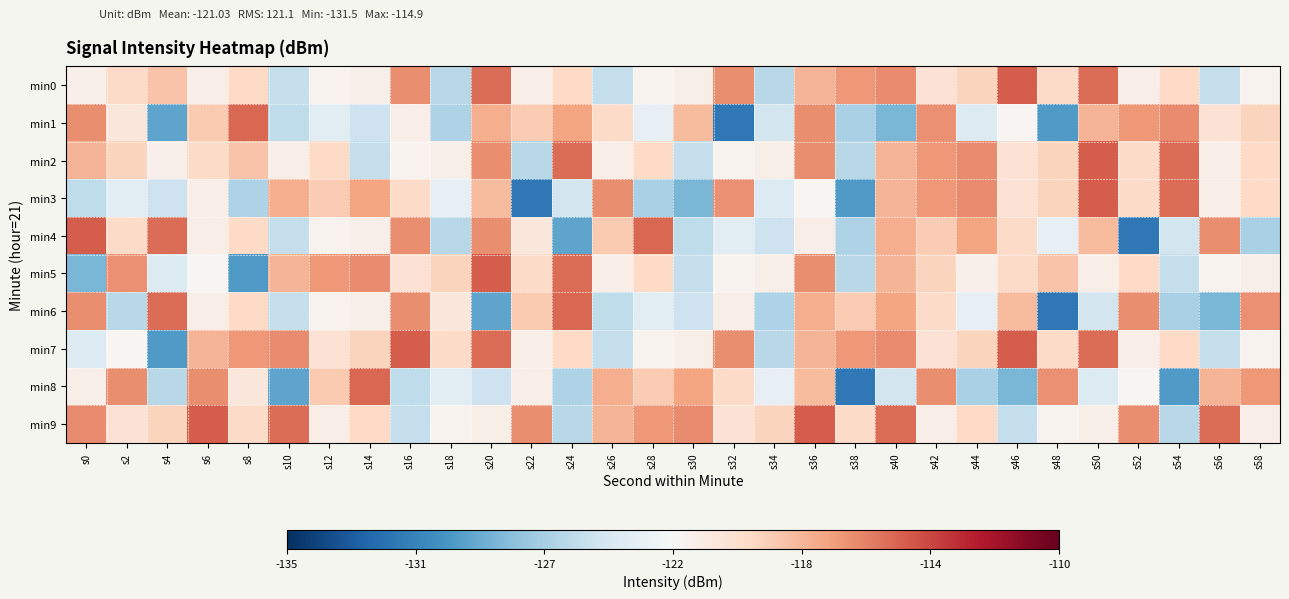

Reading right to left, list all the values displayed in this chart.

min0: s58=-122.0	s56=-125.5	s54=-120.0	s52=-121.7	s50=-115.6	s48=-120.1	s46=-114.9	s44=-119.8	s42=-120.7	s40=-116.6	s38=-117.0	s36=-118.2	s34=-126.0	s32=-116.7	s30=-121.8	s28=-122.0	s26=-125.5	s24=-120.0	s22=-121.7	s20=-115.6	s18=-126.0	s16=-116.7	s14=-121.8	s12=-122.0	s10=-125.5	s8=-120.0	s6=-121.7	s4=-119.0	s2=-120.1	s0=-121.9
min1: s58=-119.8	s56=-120.7	s54=-116.6	s52=-117.0	s50=-118.2	s48=-129.6	s46=-122.3	s44=-124.2	s42=-116.8	s40=-128.2	s38=-126.5	s36=-116.7	s34=-124.8	s32=-131.5	s30=-118.5	s28=-123.5	s26=-120.1	s24=-117.6	s22=-119.3	s20=-118.0	s18=-126.4	s16=-121.7	s14=-125.1	s12=-123.9	s10=-125.7	s8=-115.3	s6=-119.2	s4=-129.1	s2=-121.1	s0=-116.7
min2: s58=-120.0	s56=-121.7	s54=-115.6	s52=-120.1	s50=-114.9	s48=-119.8	s46=-120.7	s44=-116.6	s42=-117.0	s40=-118.2	s38=-126.0	s36=-116.7	s34=-121.8	s32=-122.0	s30=-125.5	s28=-120.0	s26=-121.7	s24=-115.6	s22=-126.0	s20=-116.7	s18=-121.8	s16=-122.0	s14=-125.5	s12=-120.0	s10=-121.7	s8=-119.0	s6=-120.1	s4=-121.9	s2=-119.8	s0=-118.2
min3: s58=-120.0	s56=-121.7	s54=-115.6	s52=-120.1	s50=-114.9	s48=-119.8	s46=-120.7	s44=-116.6	s42=-117.0	s40=-118.2	s38=-129.6	s36=-122.3	s34=-124.2	s32=-116.8	s30=-128.2	s28=-126.5	s26=-116.7	s24=-124.8	s22=-131.5	s20=-118.5	s18=-123.5	s16=-120.1	s14=-117.6	s12=-119.3	s10=-118.0	s8=-126.4	s6=-121.7	s4=-125.1	s2=-123.9	s0=-125.7
min4: s58=-126.5	s56=-116.7	s54=-124.8	s52=-131.5	s50=-118.5	s48=-123.5	s46=-120.1	s44=-117.6	s42=-119.3	s40=-118.0	s38=-126.4	s36=-121.7	s34=-125.1	s32=-123.9	s30=-125.7	s28=-115.3	s26=-119.2	s24=-129.1	s22=-121.1	s20=-116.7	s18=-126.0	s16=-116.7	s14=-121.8	s12=-122.0	s10=-125.5	s8=-120.0	s6=-121.7	s4=-115.6	s2=-120.1	s0=-114.9
min5: s58=-121.8	s56=-122.0	s54=-125.5	s52=-120.0	s50=-121.7	s48=-119.0	s46=-120.1	s44=-121.9	s42=-119.8	s40=-118.2	s38=-126.0	s36=-116.7	s34=-121.8	s32=-122.0	s30=-125.5	s28=-120.0	s26=-121.7	s24=-115.6	s22=-120.1	s20=-114.9	s18=-119.8	s16=-120.7	s14=-116.6	s12=-117.0	s10=-118.2	s8=-129.6	s6=-122.3	s4=-124.2	s2=-116.8	s0=-128.2
min6: s58=-116.8	s56=-128.2	s54=-126.5	s52=-116.7	s50=-124.8	s48=-131.5	s46=-118.5	s44=-123.5	s42=-120.1	s40=-117.6	s38=-119.3	s36=-118.0	s34=-126.4	s32=-121.7	s30=-125.1	s28=-123.9	s26=-125.7	s24=-115.3	s22=-119.2	s20=-129.1	s18=-121.1	s16=-116.7	s14=-121.8	s12=-122.0	s10=-125.5	s8=-120.0	s6=-121.7	s4=-115.6	s2=-126.0	s0=-116.7
min7: s58=-122.0	s56=-125.5	s54=-120.0	s52=-121.7	s50=-115.6	s48=-120.1	s46=-114.9	s44=-119.8	s42=-120.7	s40=-116.6	s38=-117.0	s36=-118.2	s34=-126.0	s32=-116.7	s30=-121.8	s28=-122.0	s26=-125.5	s24=-120.0	s22=-121.7	s20=-115.6	s18=-120.1	s16=-114.9	s14=-119.8	s12=-120.7	s10=-116.6	s8=-117.0	s6=-118.2	s4=-129.6	s2=-122.3	s0=-124.2
min8: s58=-117.0	s56=-118.2	s54=-129.6	s52=-122.3	s50=-124.2	s48=-116.8	s46=-128.2	s44=-126.5	s42=-116.7	s40=-124.8	s38=-131.5	s36=-118.5	s34=-123.5	s32=-120.1	s30=-117.6	s28=-119.3	s26=-118.0	s24=-126.4	s22=-121.7	s20=-125.1	s18=-123.9	s16=-125.7	s14=-115.3	s12=-119.2	s10=-129.1	s8=-121.1	s6=-116.7	s4=-126.0	s2=-116.7	s0=-121.8
min9: s58=-121.7	s56=-115.6	s54=-126.0	s52=-116.7	s50=-121.8	s48=-122.0	s46=-125.5	s44=-120.0	s42=-121.7	s40=-115.6	s38=-120.1	s36=-114.9	s34=-119.8	s32=-120.7	s30=-116.6	s28=-117.0	s26=-118.2	s24=-126.0	s22=-116.7	s20=-121.8	s18=-122.0	s16=-125.5	s14=-120.0	s12=-121.7	s10=-115.6	s8=-120.1	s6=-114.9	s4=-119.8	s2=-120.7	s0=-116.6